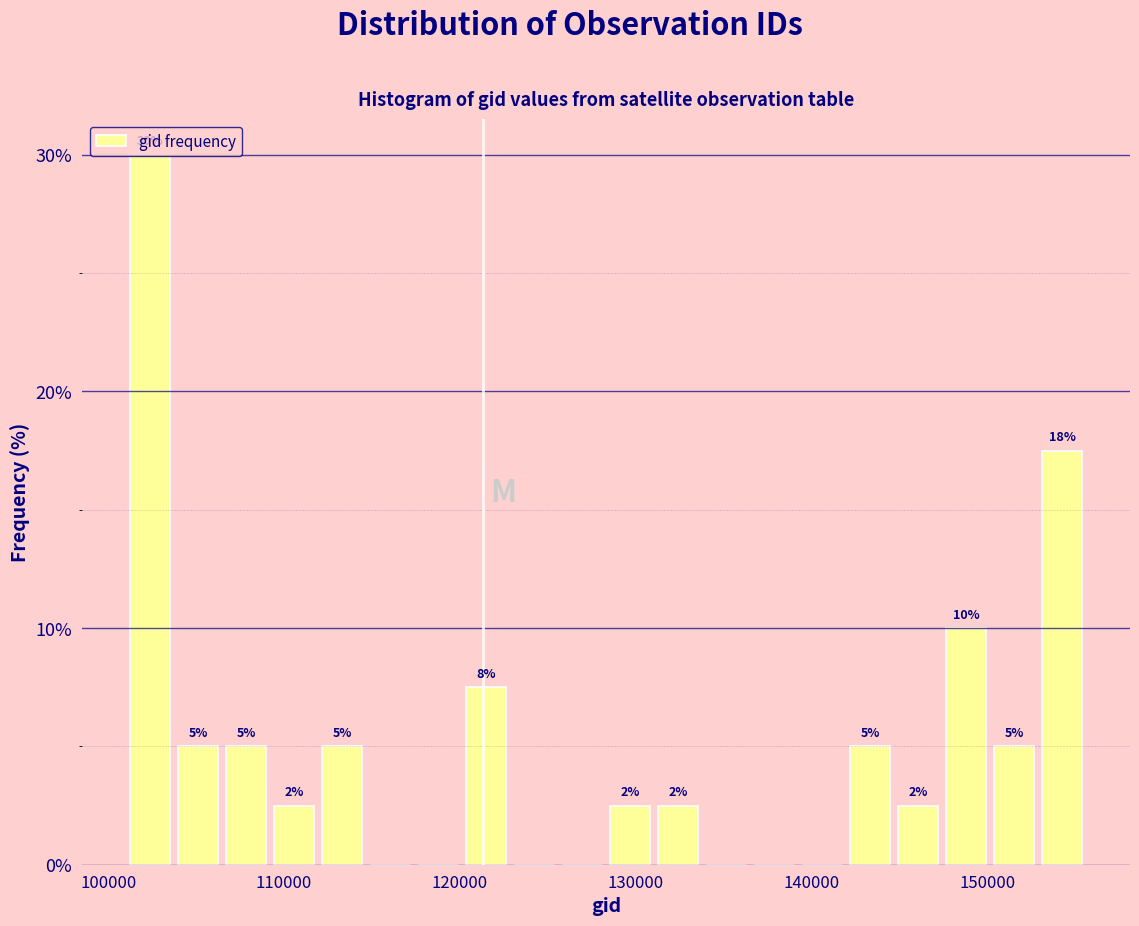

Around what value on the x-axis is the tallest bar? Give the approximate position of its centre, as read against the axis.

102000